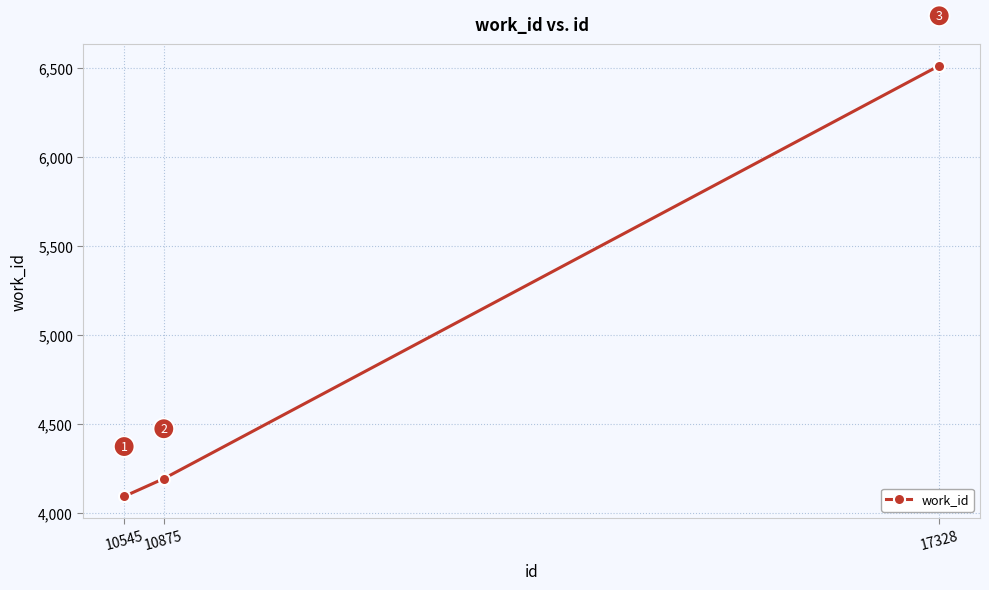

Is it true that the value at 10875 is 2912?

False